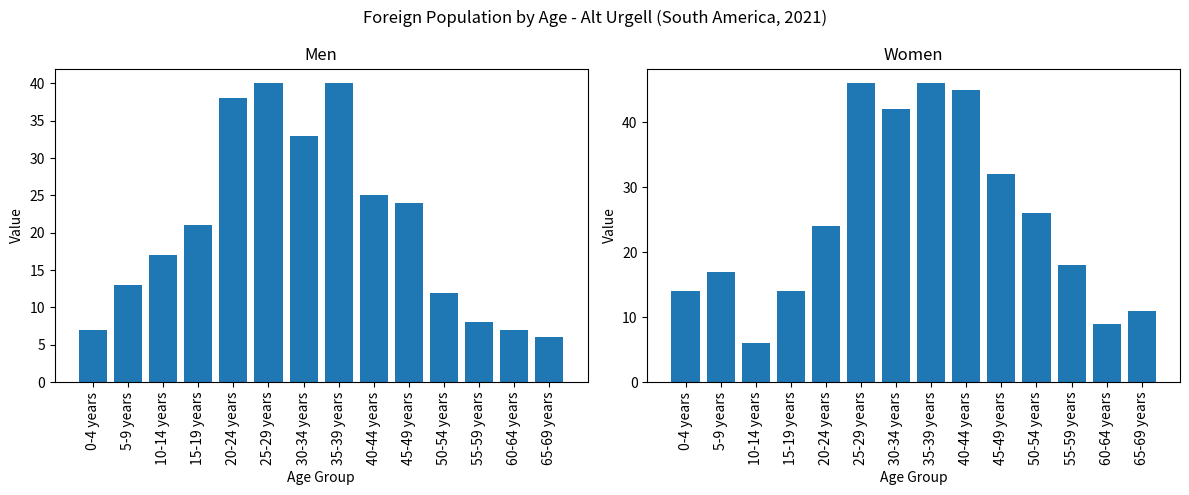

How many data points in Women are above 24?

6